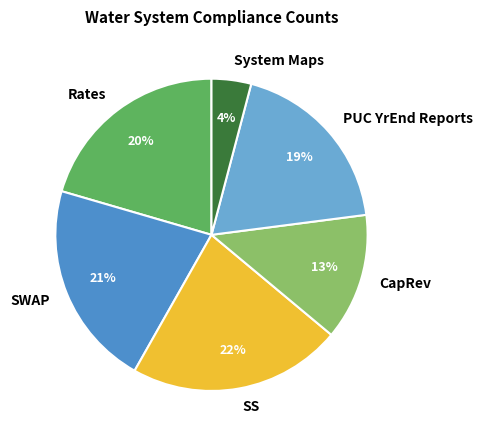

Is PUC YrEnd Reports the majority of the pie?

No